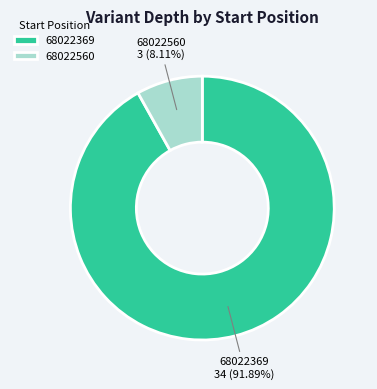

Is there any slice that represents more than half of the pie?

Yes